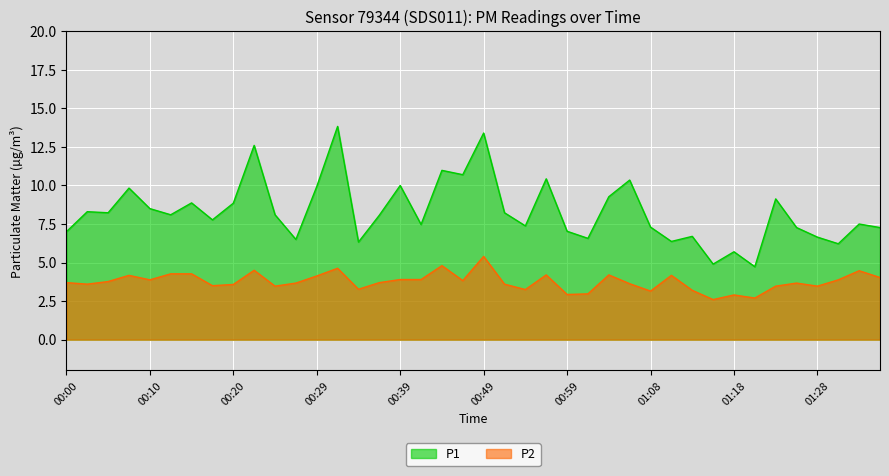

True or false: P2 and P1 intersect in this chart.

False